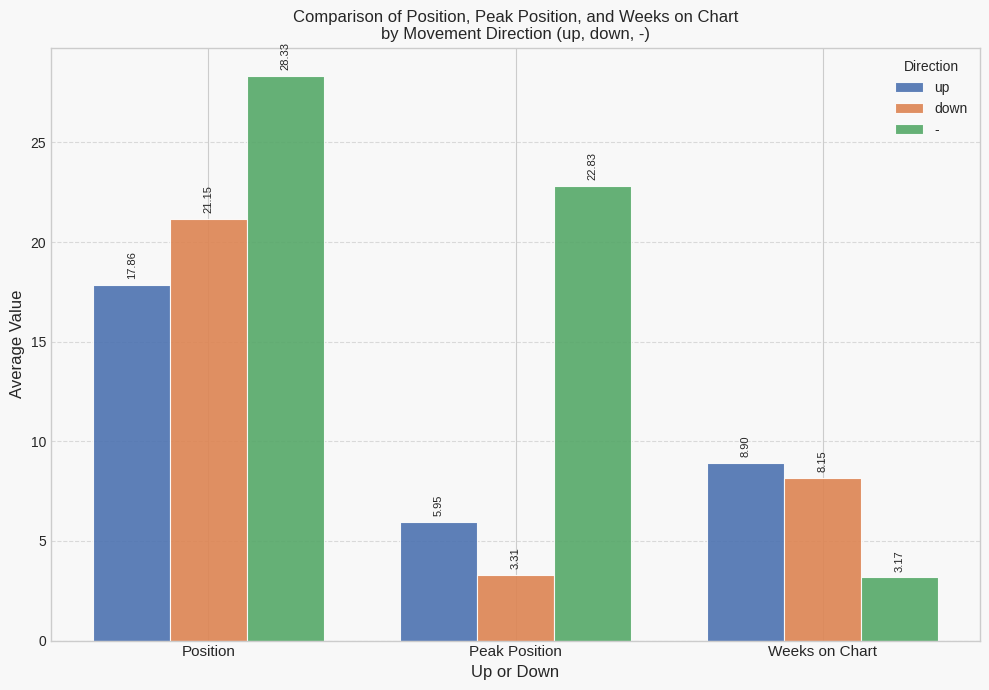

At which category is the sum across all series the highest?

Position